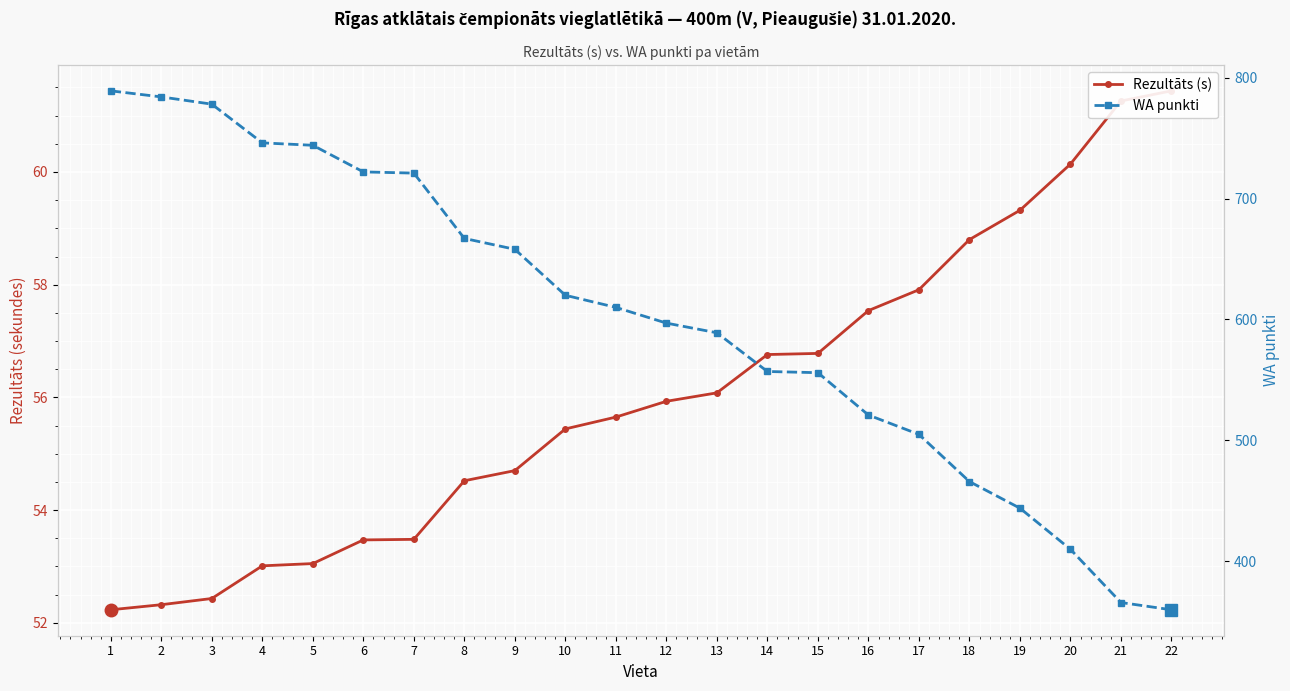

Which series changed the most between 2 and 12?

WA punkti